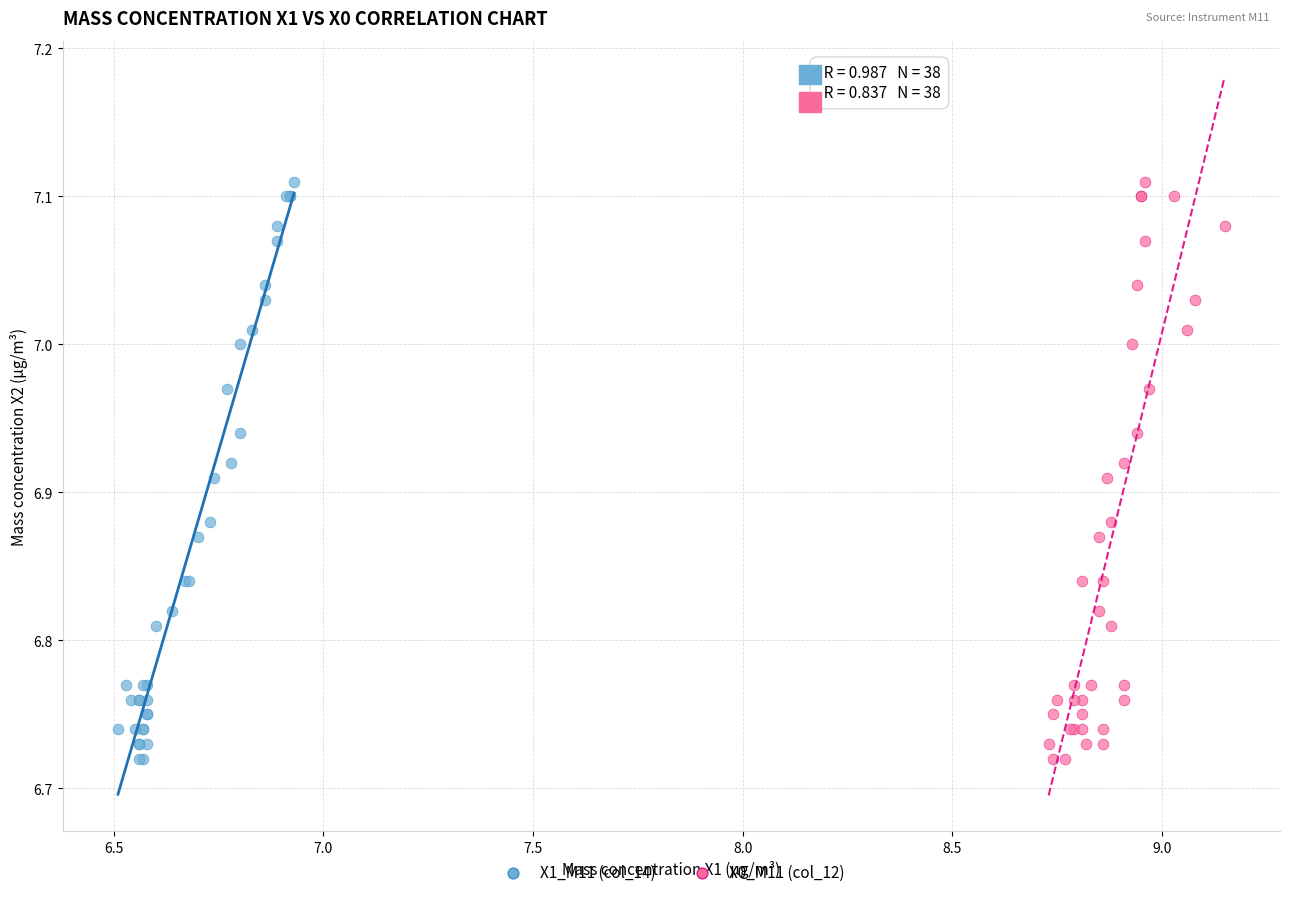

What are all the series names shown in the legend?

X1_M11 (col_14), X0_M11 (col_12)